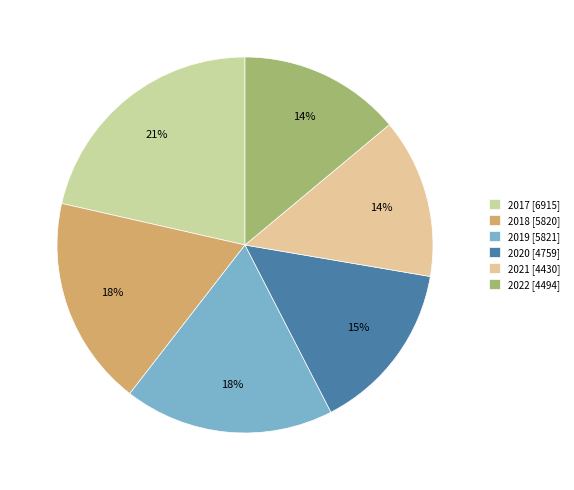

How many slices are in this pie chart?

6